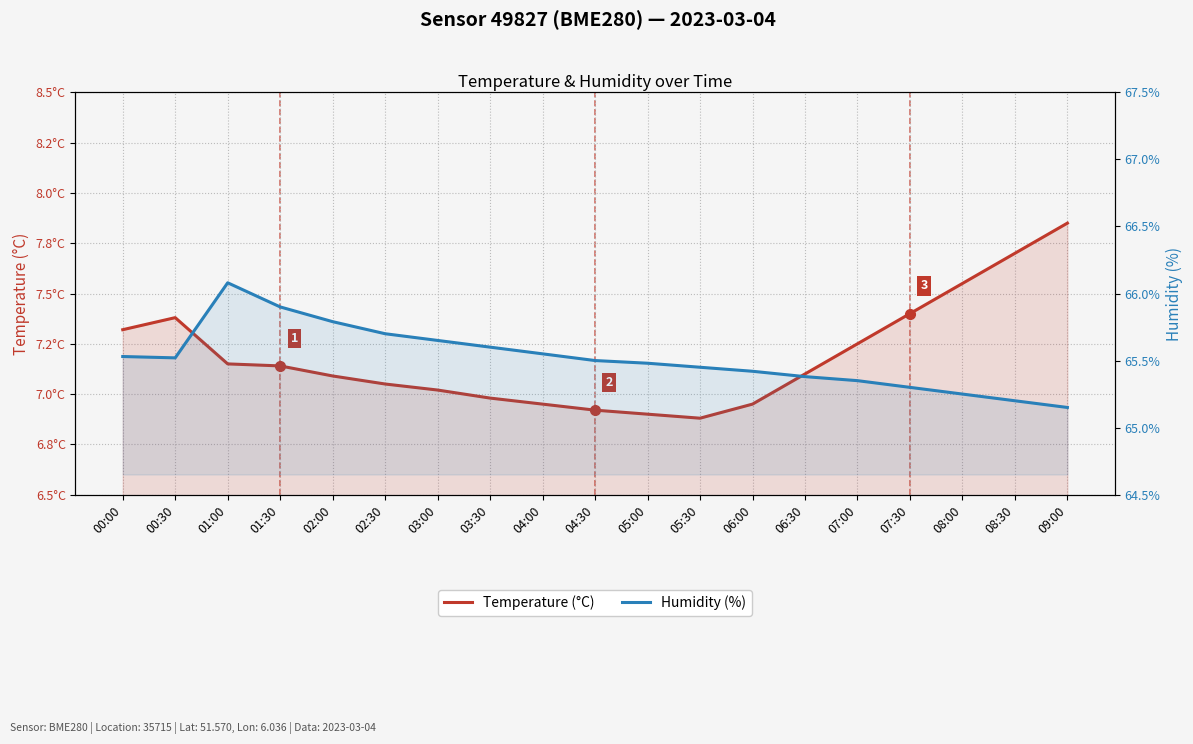

What is the highest value of the Humidity (%) series?

66.1